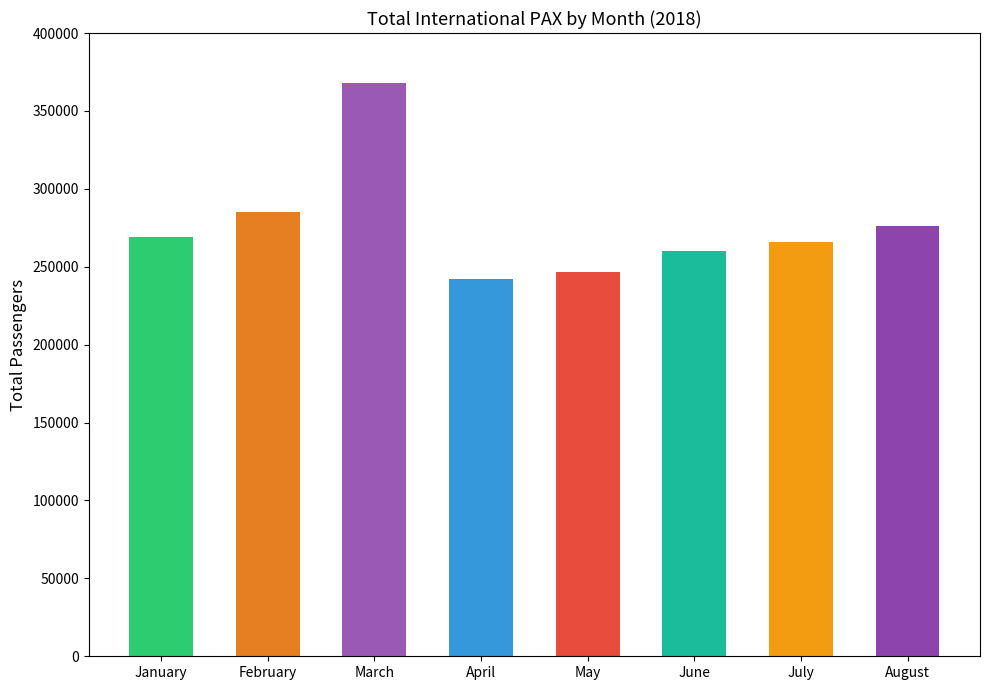

What is the minimum value shown in the chart?

242418